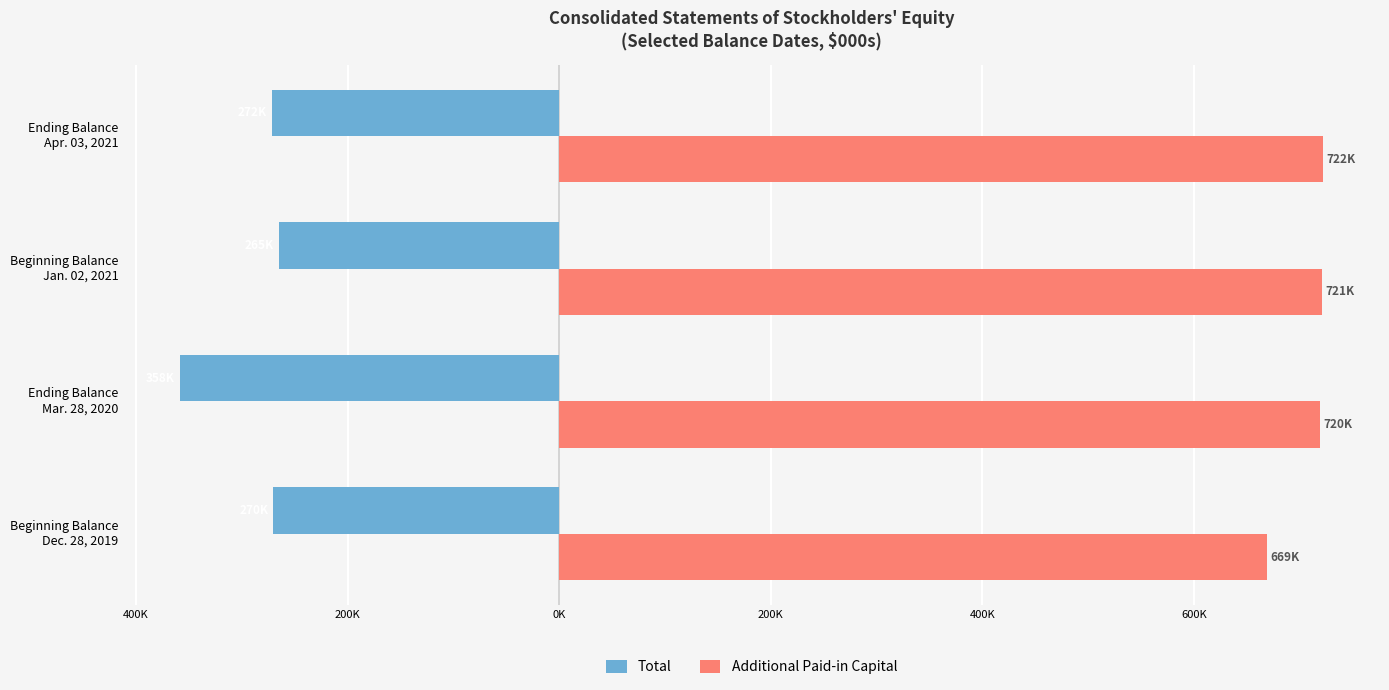

What is the greatest value displayed?

722.0